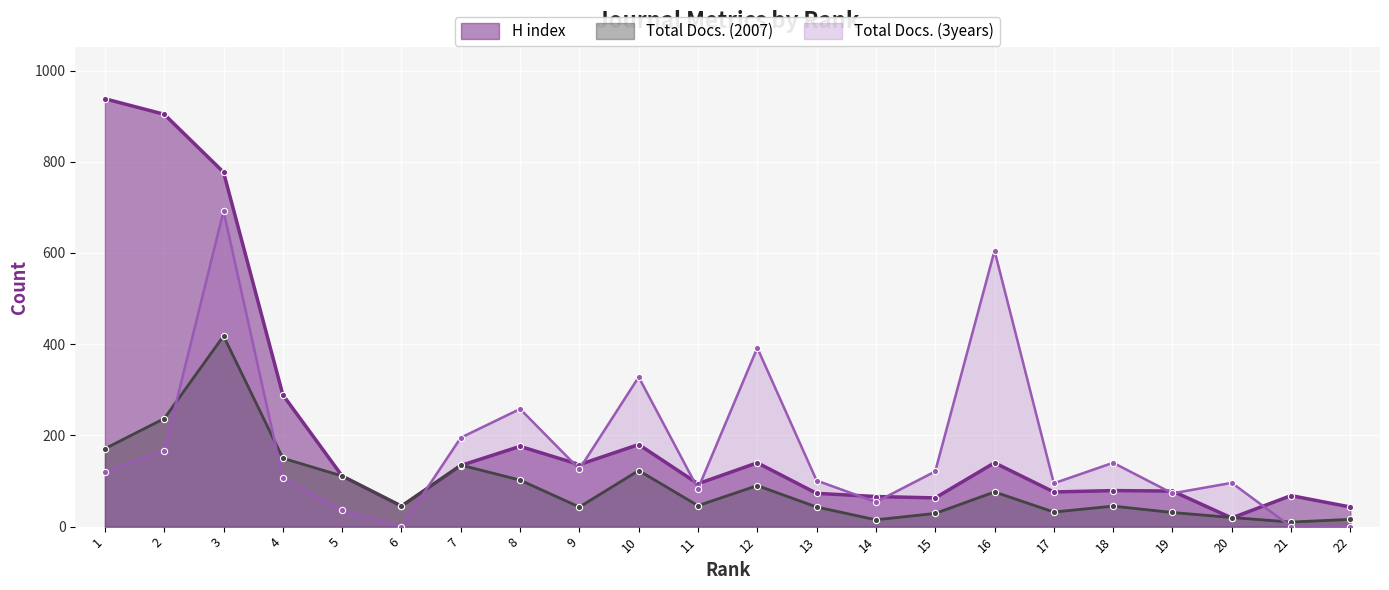

Which series has the largest range (max minus min)?

H index